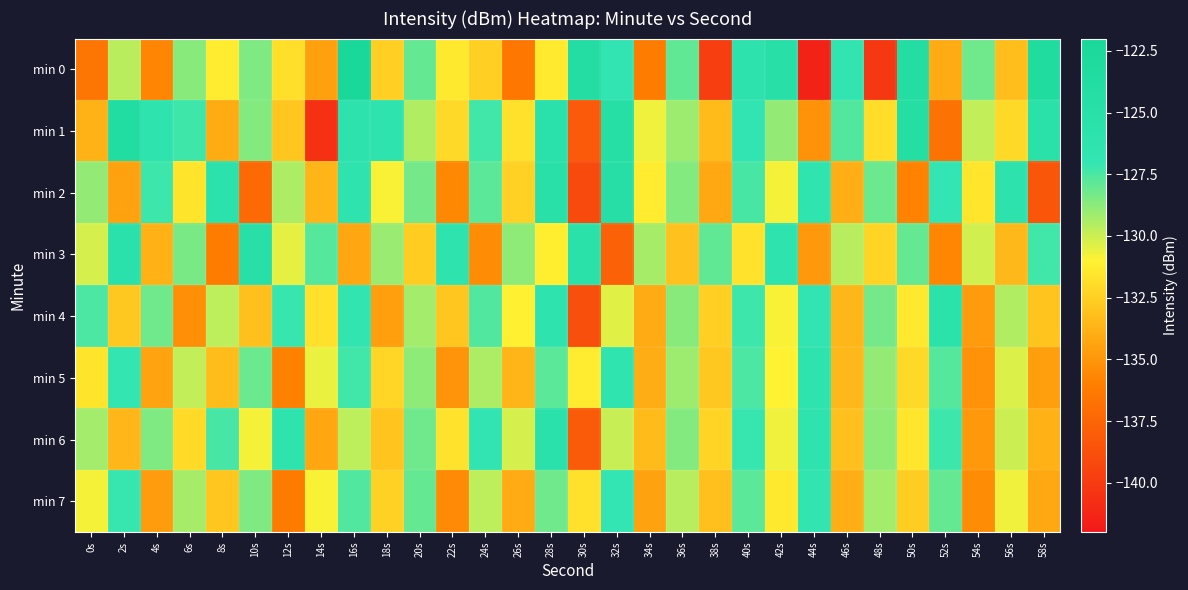

What is the difference between the highest and lowest values at 4s?

9.6